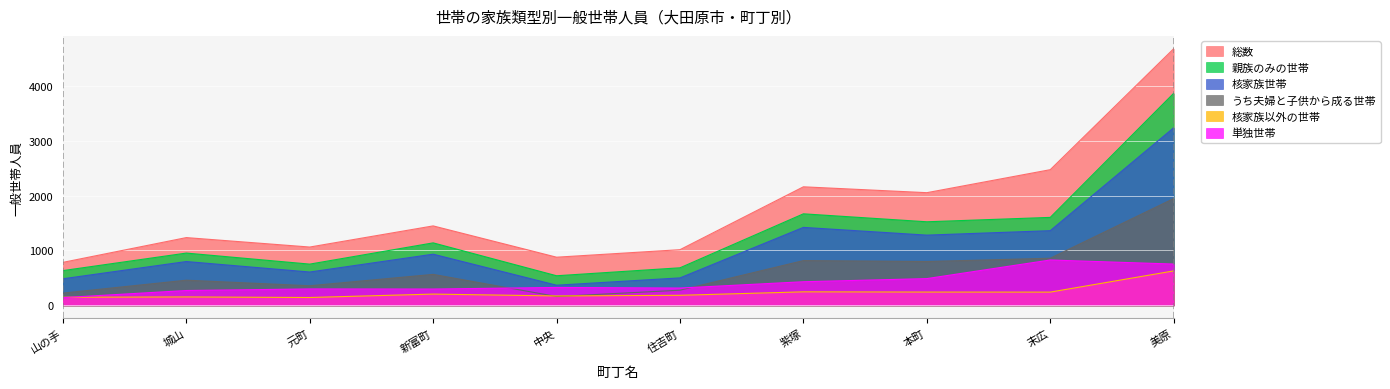

Does the chart display data point markers on the line(s)?

No